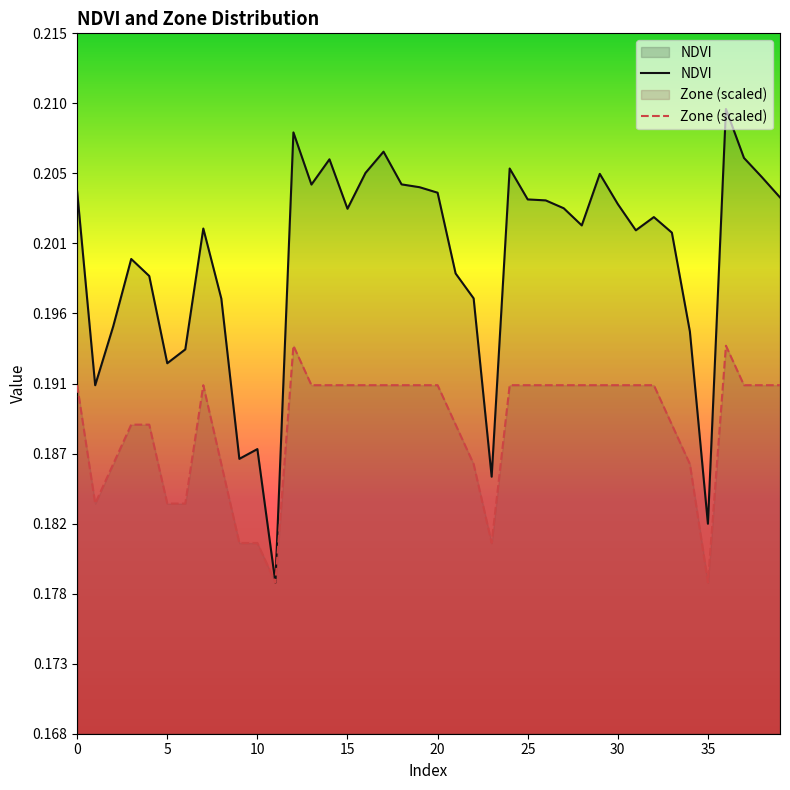

What is the value of the Zone point at the 17th from the left?

0.2